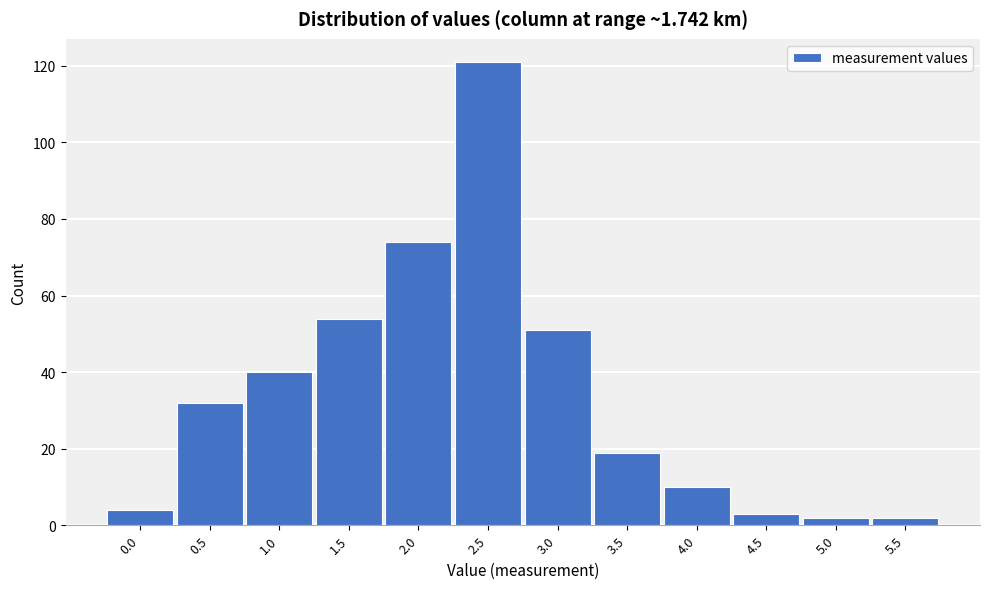

Reading right to left, what are all the values shown in this chart?

2	2	3	10	19	51	121	74	54	40	32	4